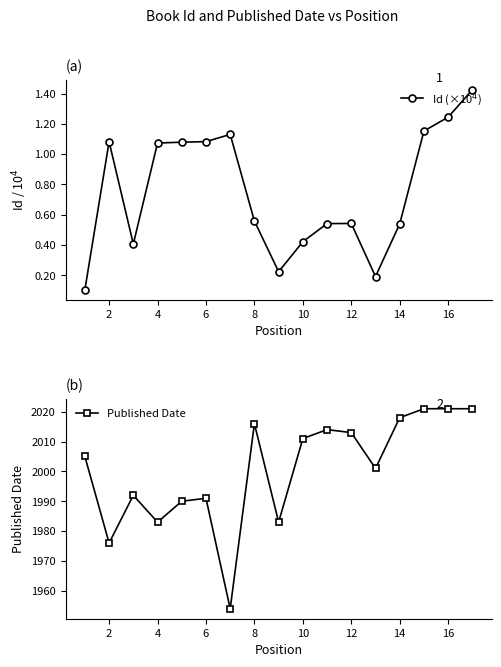

Does the chart display data point markers on the line(s)?

Yes